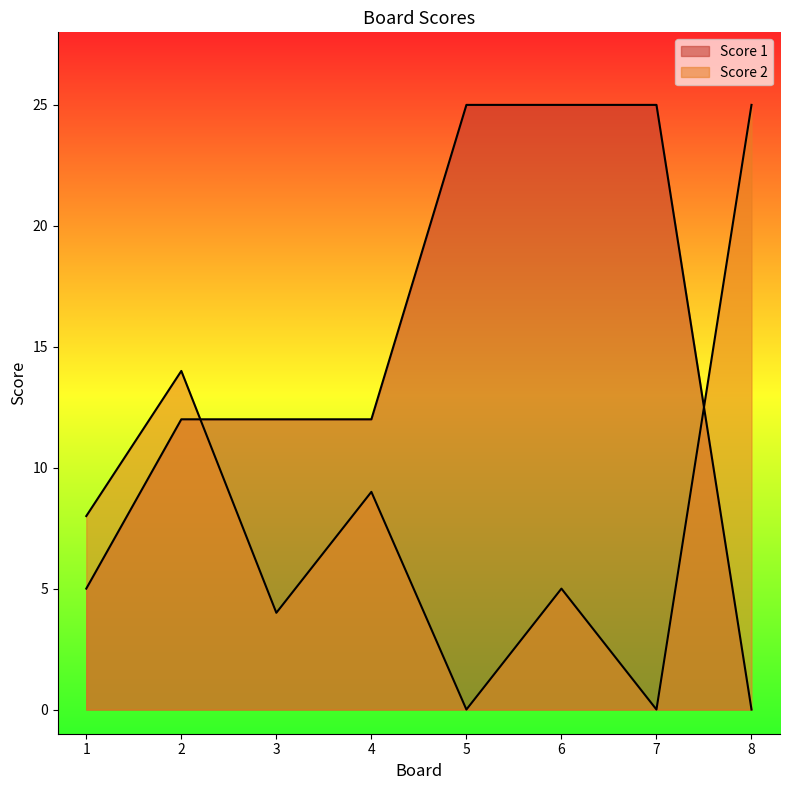

Which series changed the most between 6 and 8?

Score 1